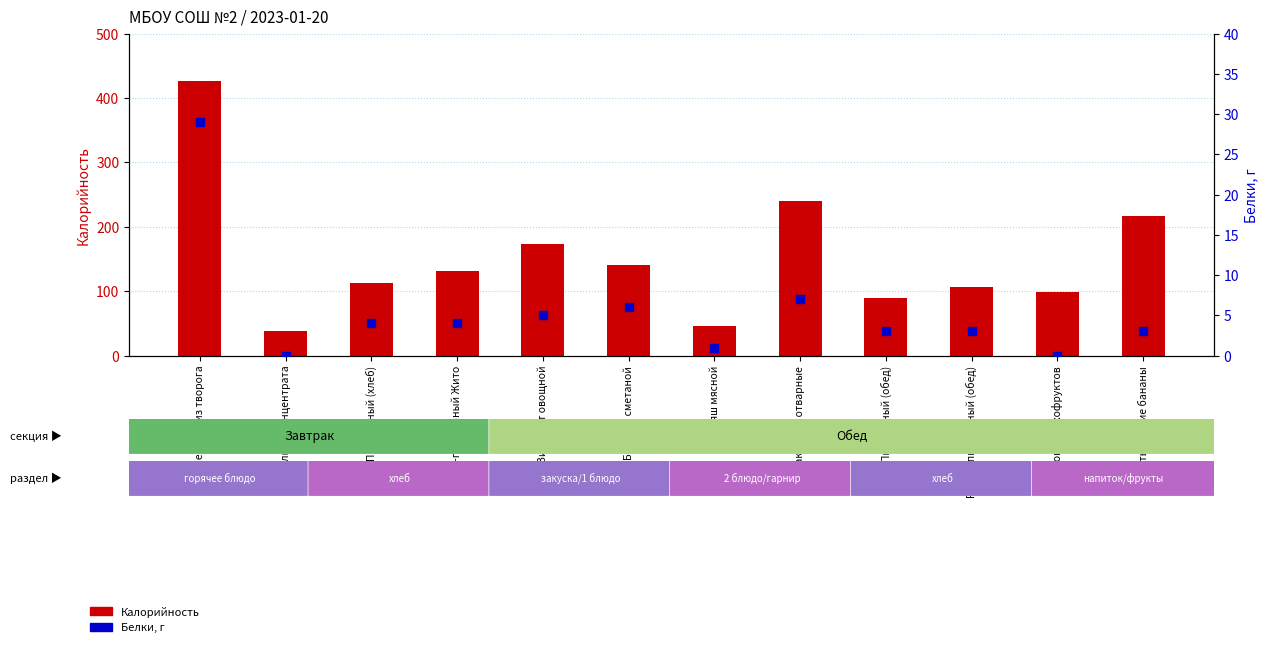

Is the value of Белки, г at Кисель из концентрата greater than the value of Калорийность at Винегрет овощной?

No